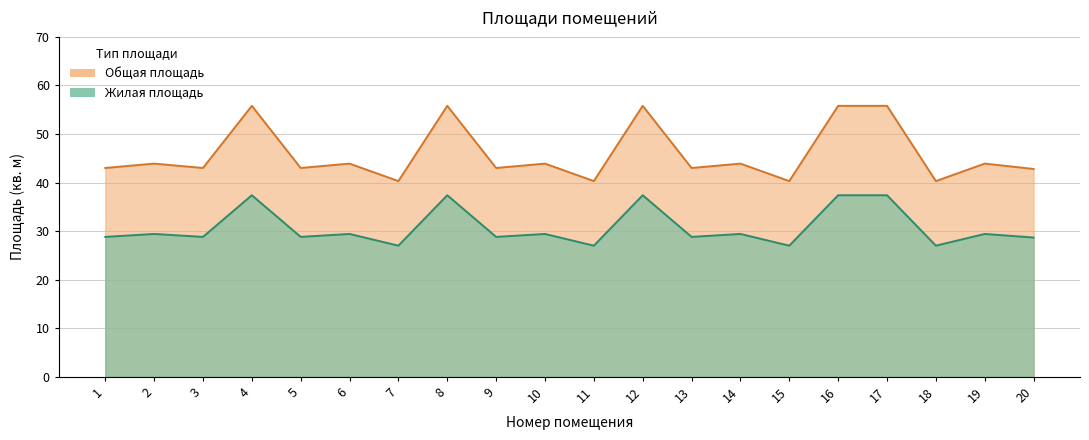

What is the total value across all series at 14?

73.3